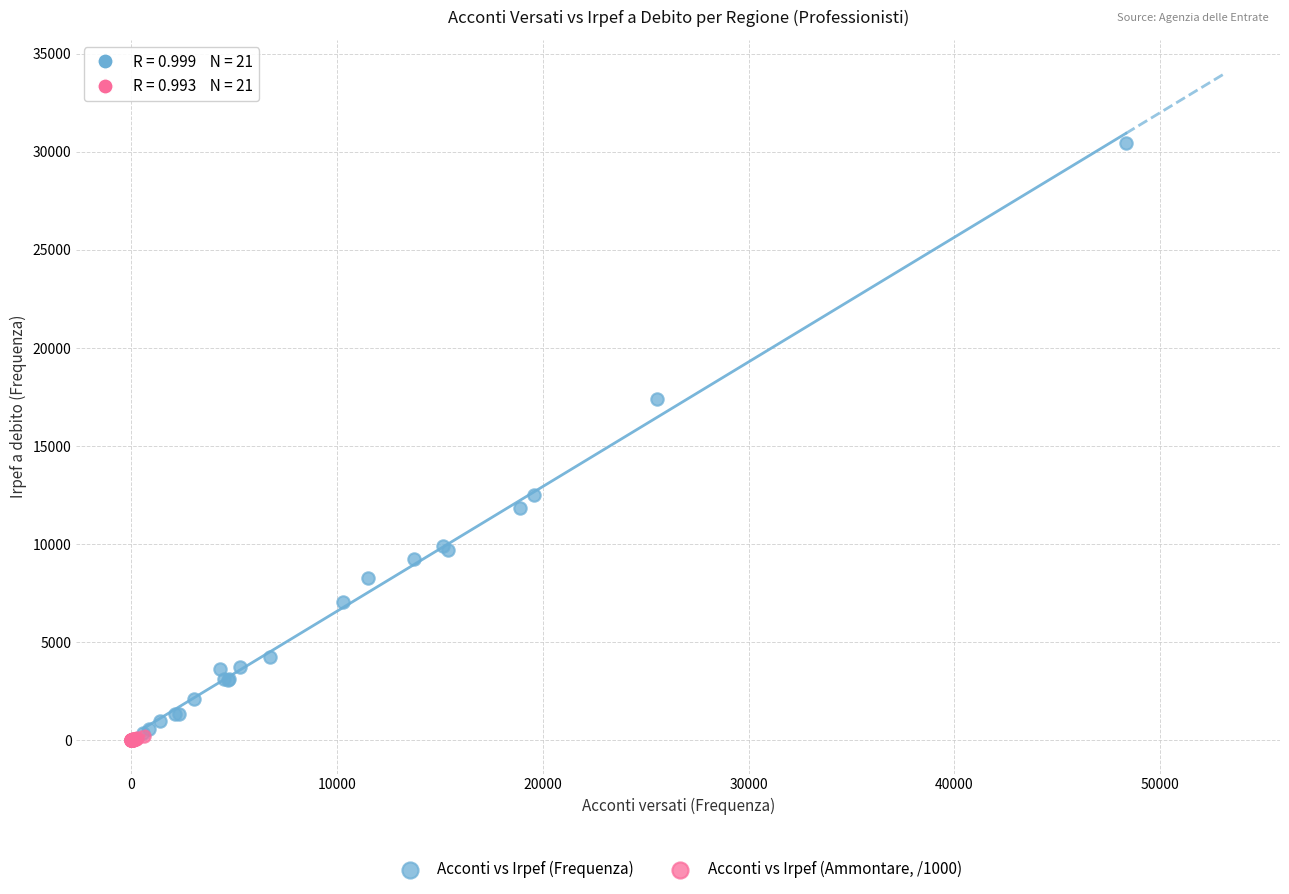

Which series reaches the minimum Y coordinate?

Acconti vs Irpef (Ammontare, /1000)